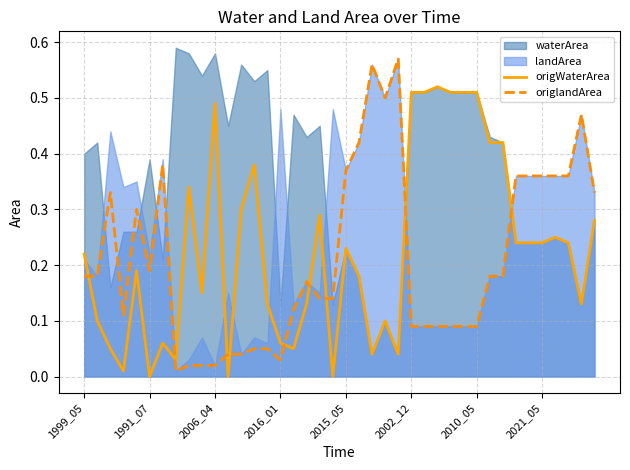

What is the average value of the origlandArea series?

0.2